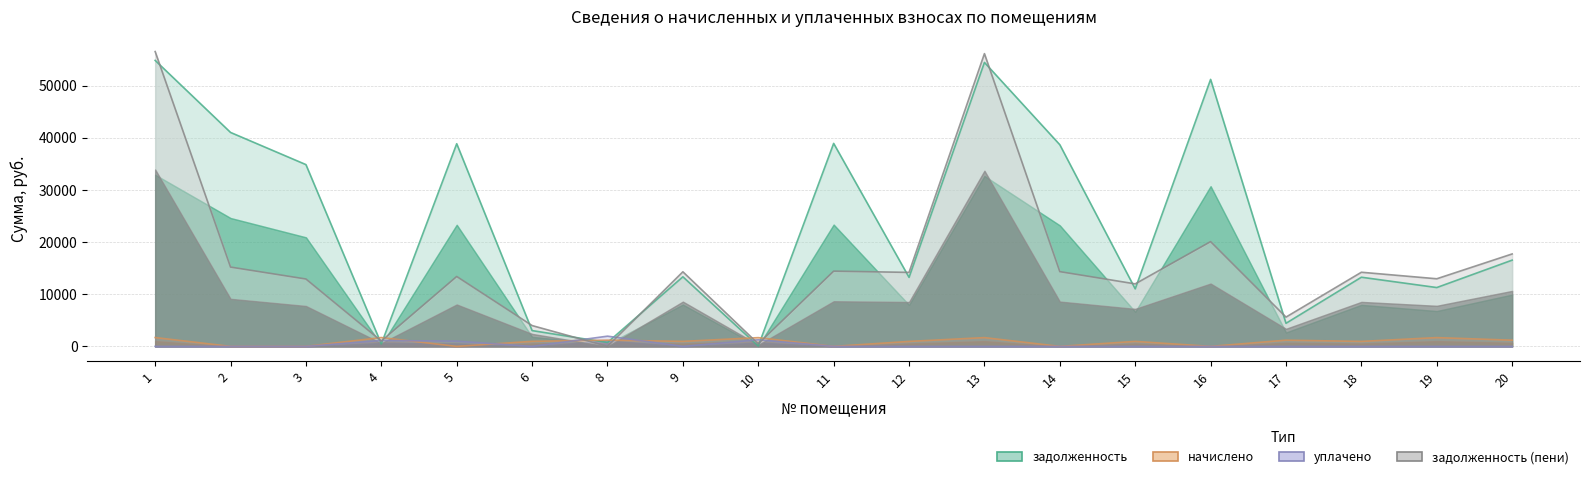

Which category has the highest value in the задолженность series?

1